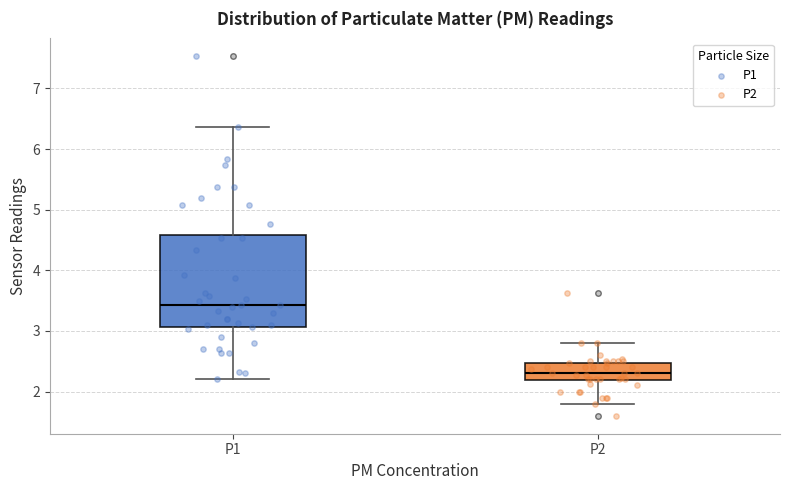

Reading left to right, read every box against the y-axis: the position of its median line, the range the box covers, and the ends of its whiskers. The values are not printed on the chart, so give them approximately, as read against the axis.

P1: median 3.4, box 3.1 to 4.6, whiskers 2.2 to 6.4
P2: median 2.3, box 2.2 to 2.5, whiskers 1.8 to 2.8